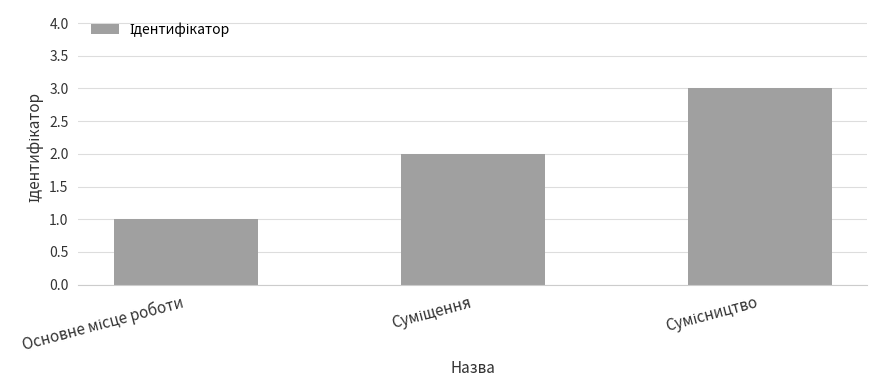

What is the greatest value displayed?

3